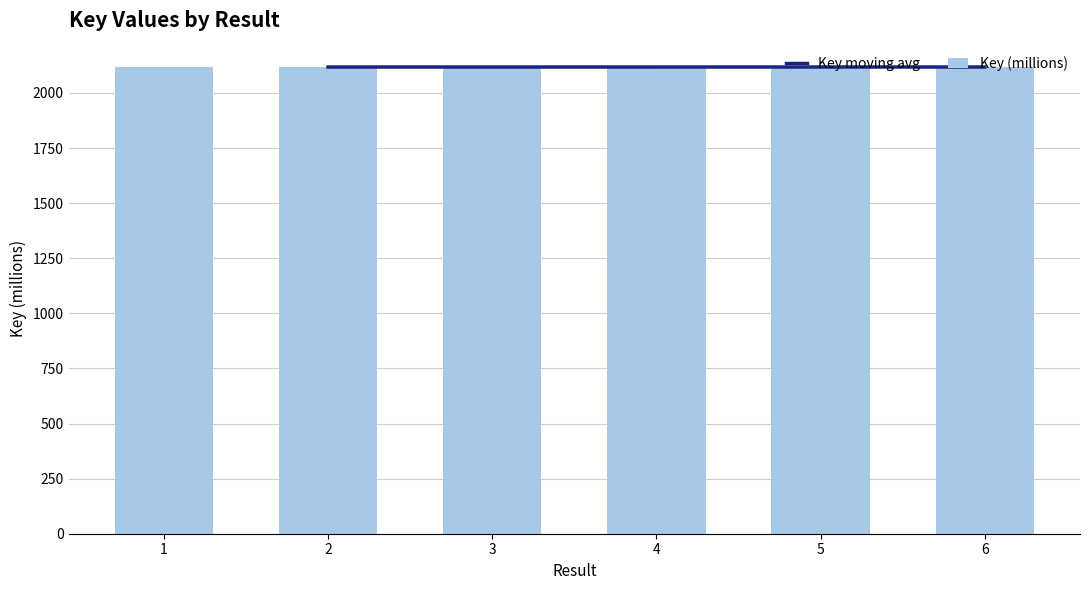

Rank the categories by value from lowest to highest.

3, 2, 1, 6, 4, 5